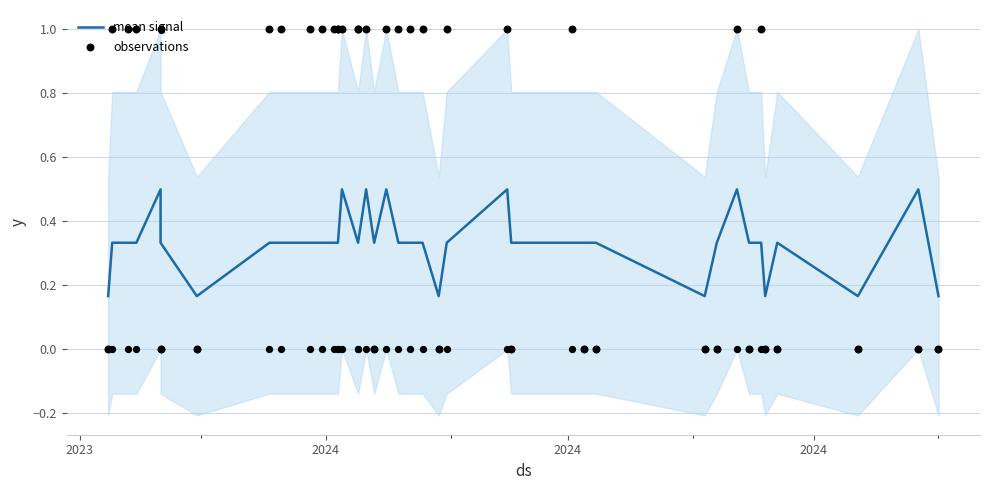

Which series has the largest total across all categories?

observations